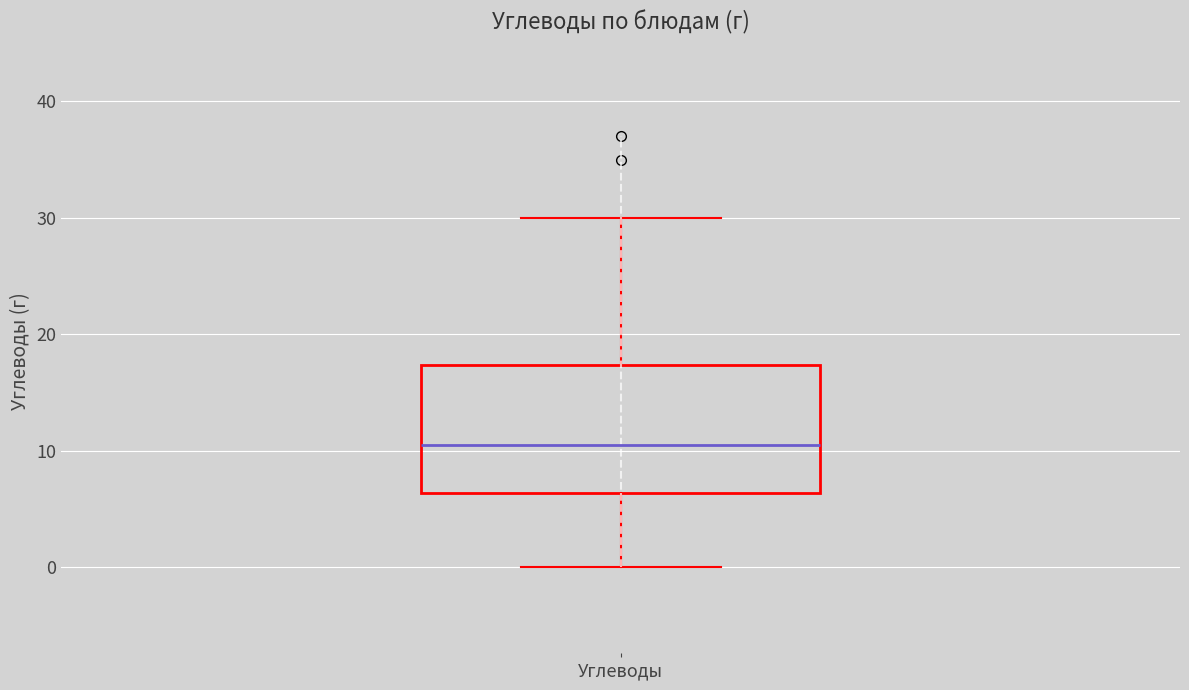

Transcribe this box plot: give where the median line is, the range the box spans, and where the two whiskers end, as read against the y-axis. The values are not printed on the chart, so give them approximately, as read against the axis.

median 10, box 6 to 17, whiskers 0 to 30